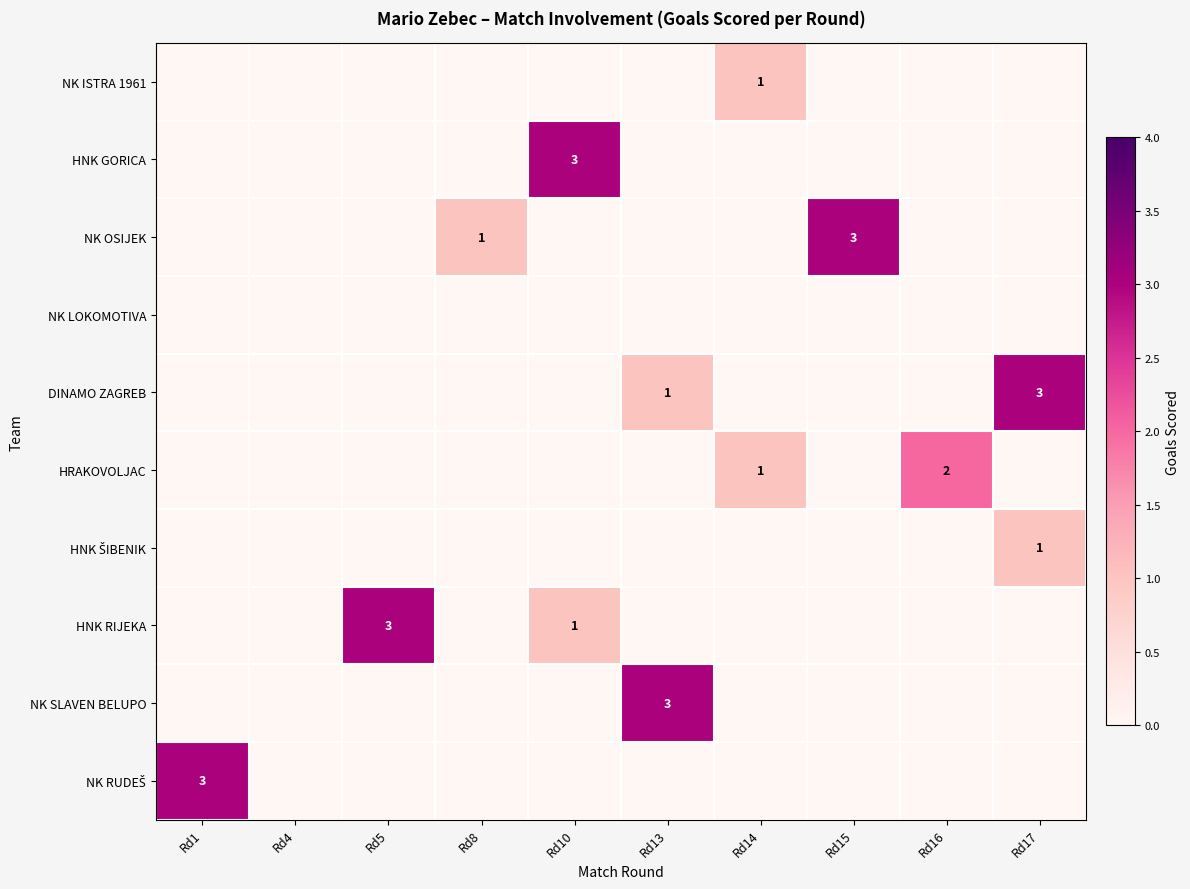

Count the NK SLAVEN BELUPO values in the range 0 to 1.

9